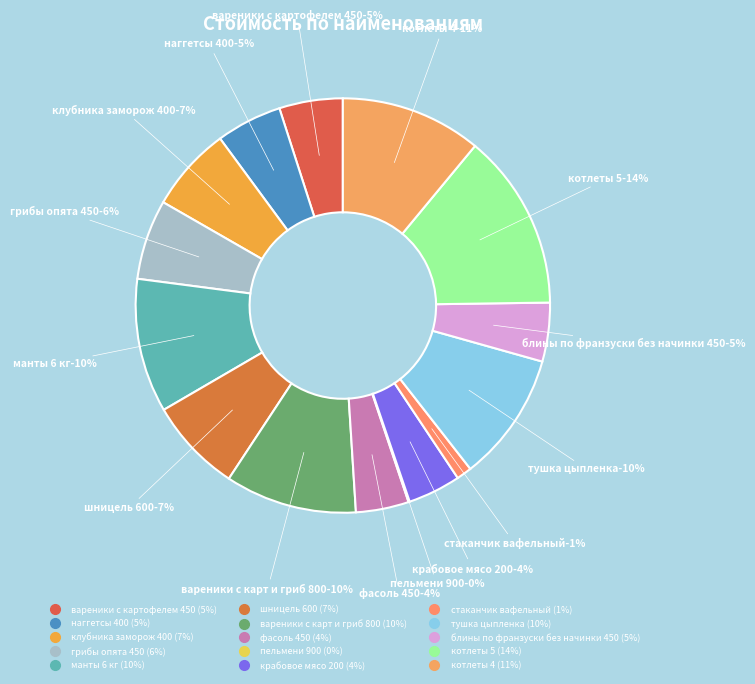

True or false: вареники с карт и гриб 800 accounts for 22% of the total.

False